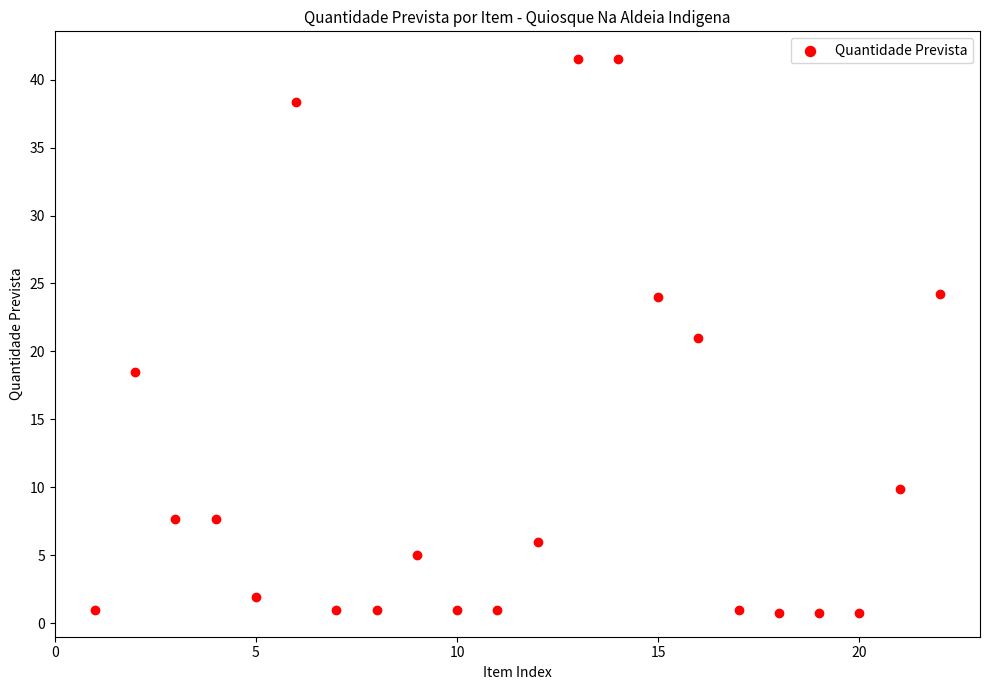

Count the number of points in this scatter plot.

22